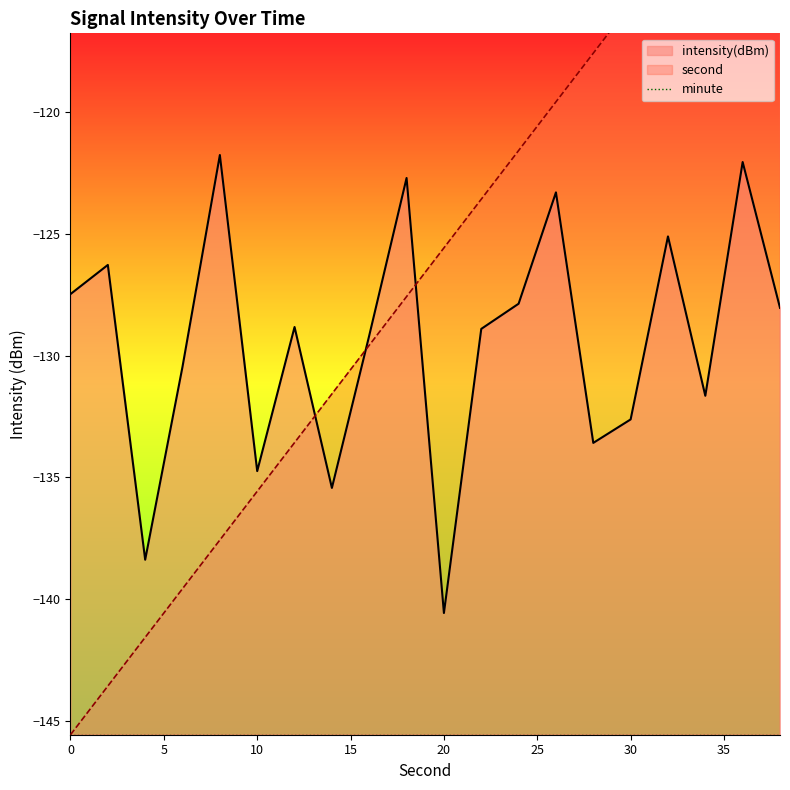

What is the difference between the intensity values at 16 and 32?

4.1